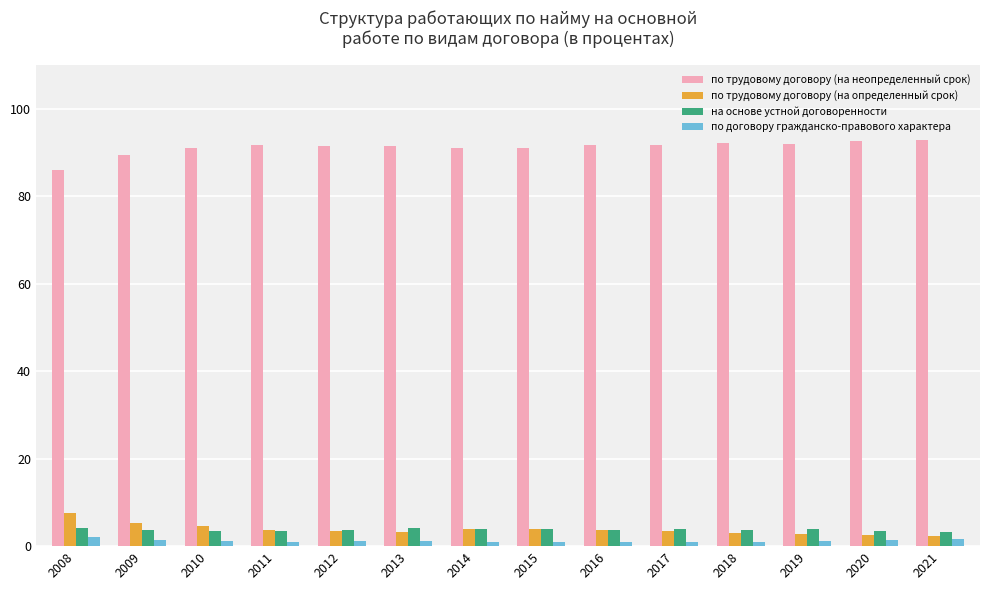

At how many categories does at least one series exceed 66?

14